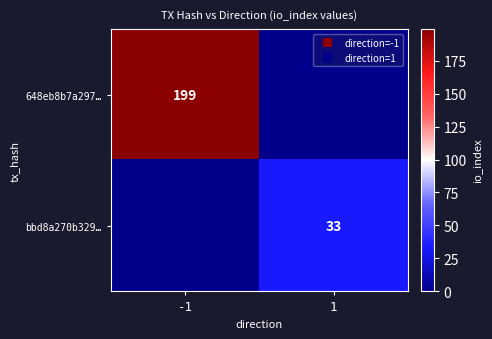

At how many categories does at least one series exceed 5?

2